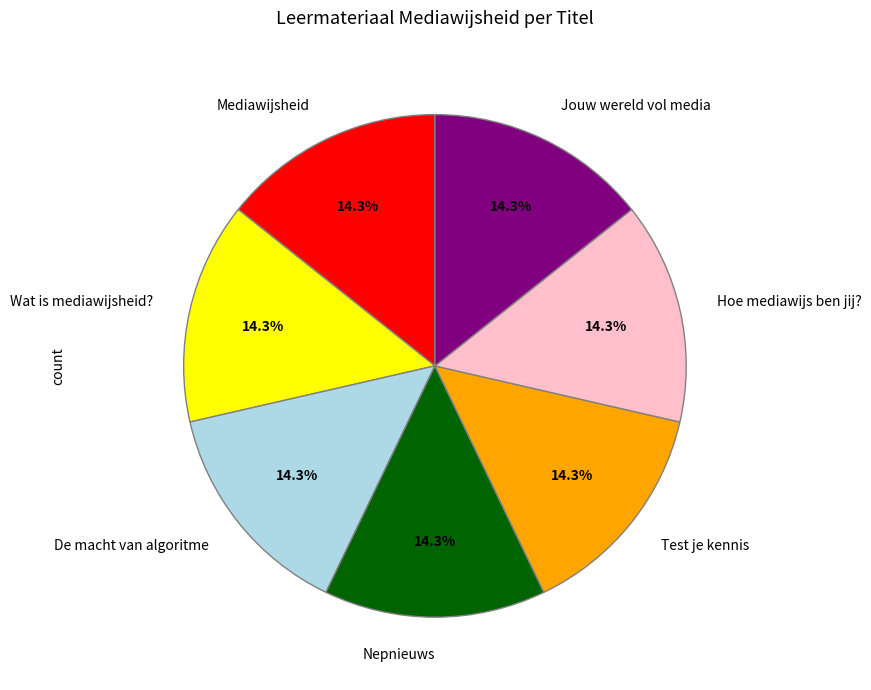

What percentage do De macht van algoritme and Wat is mediawijsheid? together represent?

28.6%